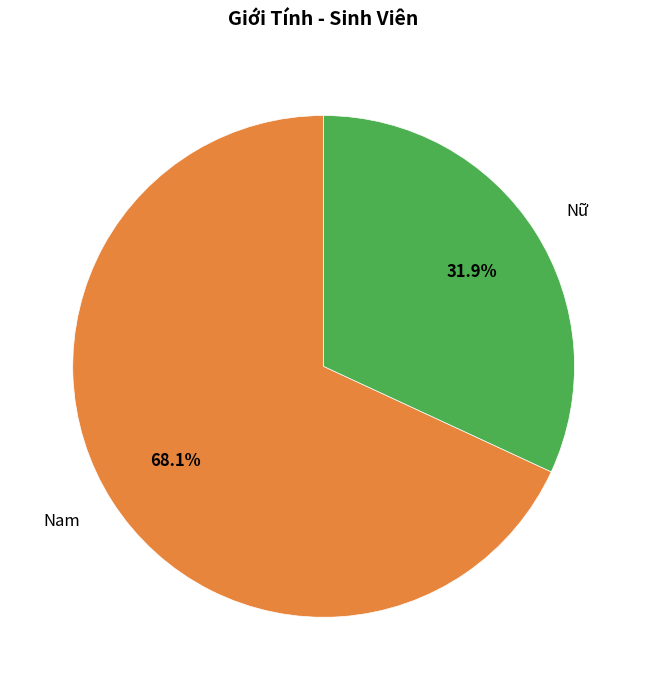

To the nearest percent, what is the difference between the Nữ and Nam slice percentages?

36%